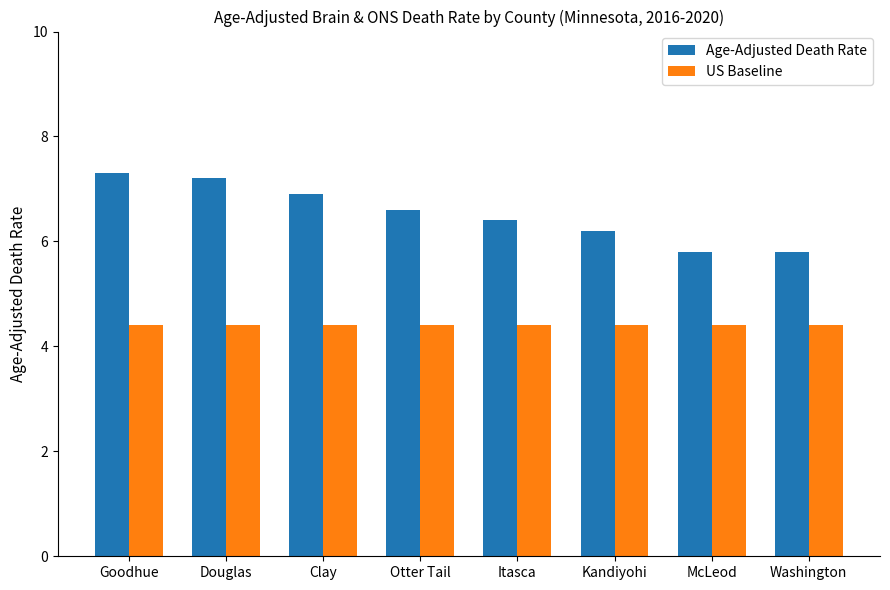

What is the average value of the Age-Adjusted Death Rate series?

6.5